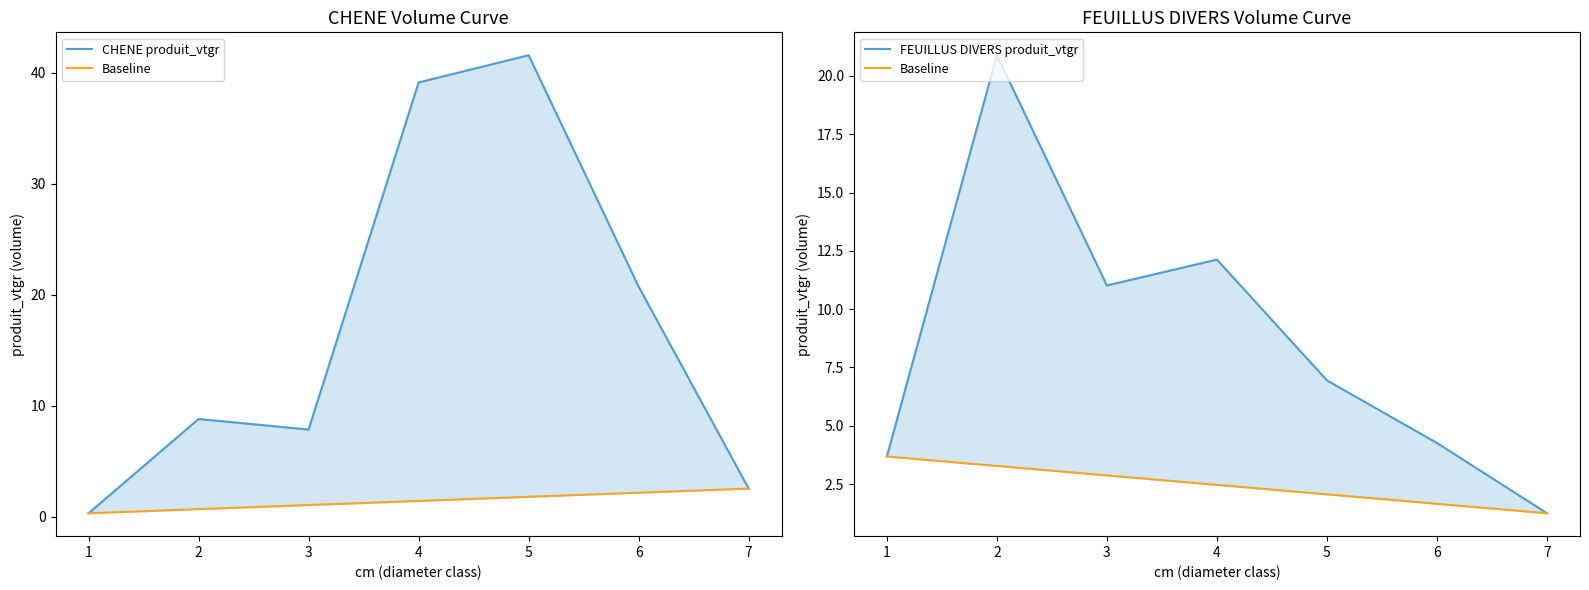

Does the chart have visible grid lines?

No